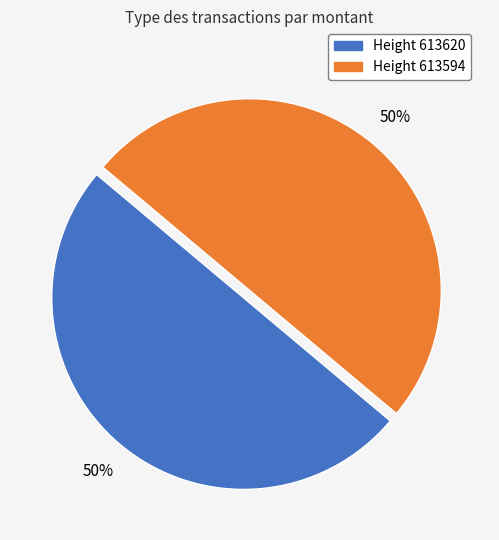

To the nearest percent, what portion does Height 613594 represent?

50%